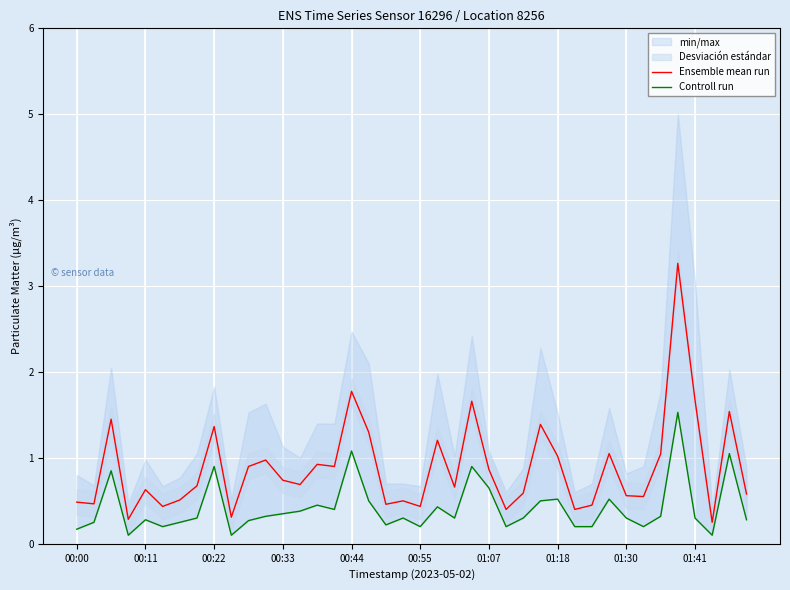

What is the greatest value displayed?

3.3